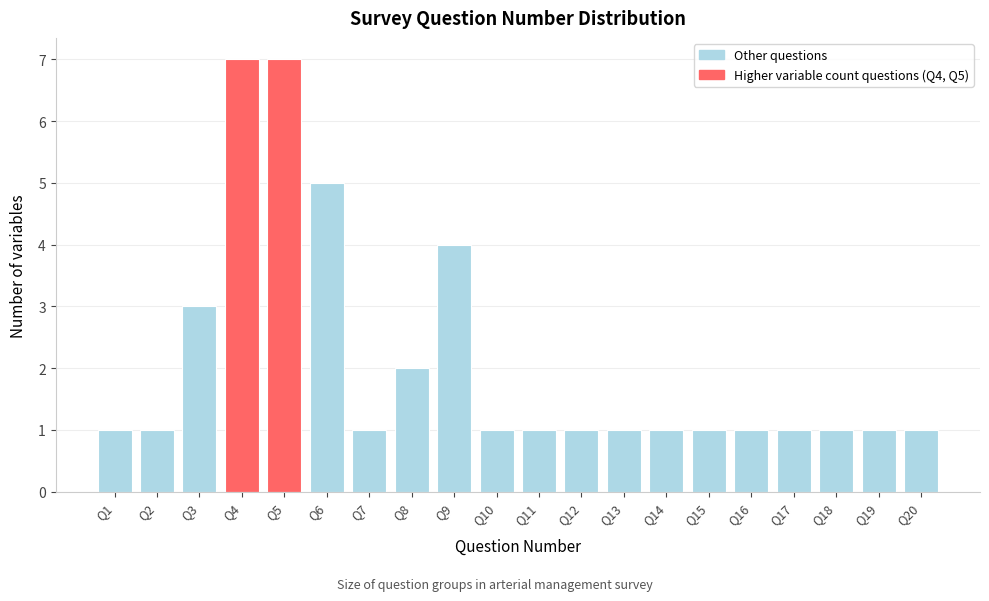

Reading right to left, what are all the values shown in this chart?

1	1	1	1	1	1	1	1	1	1	1	4	2	1	5	7	7	3	1	1